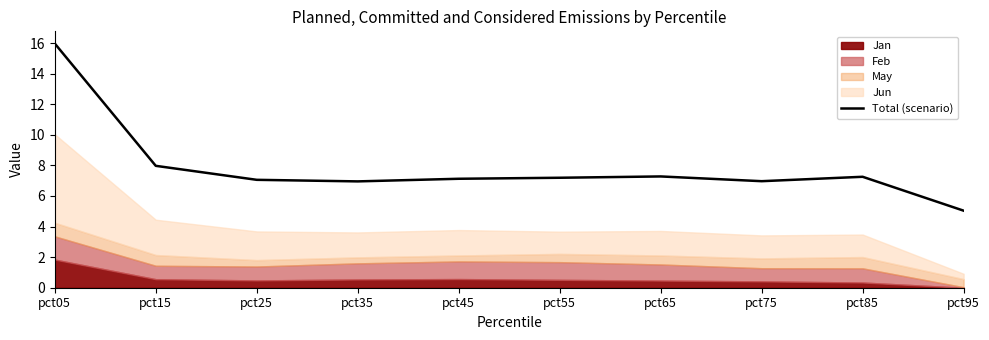

At which label does the data first exceed 7?

pct05